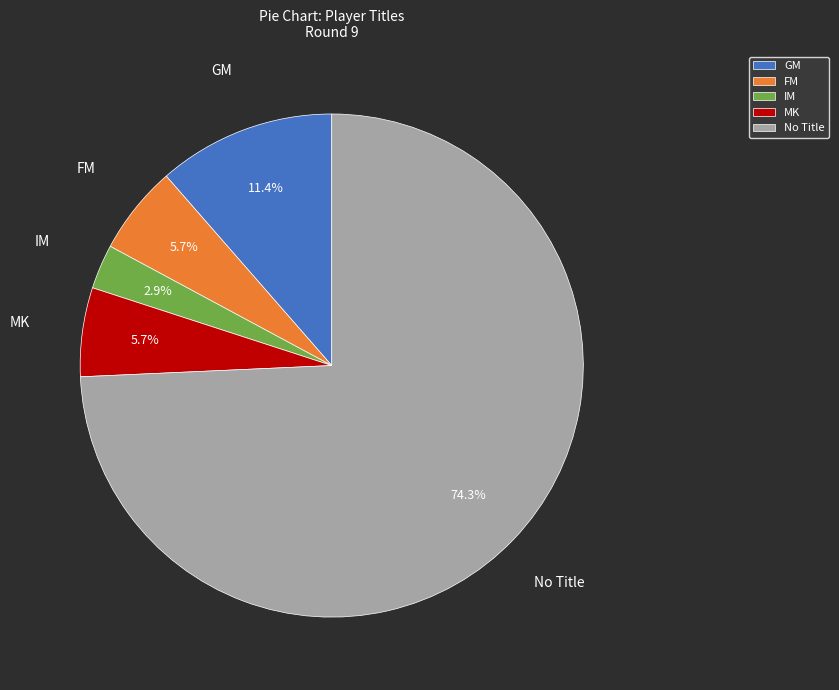

What is the total percentage of IM and FM?

8.6%